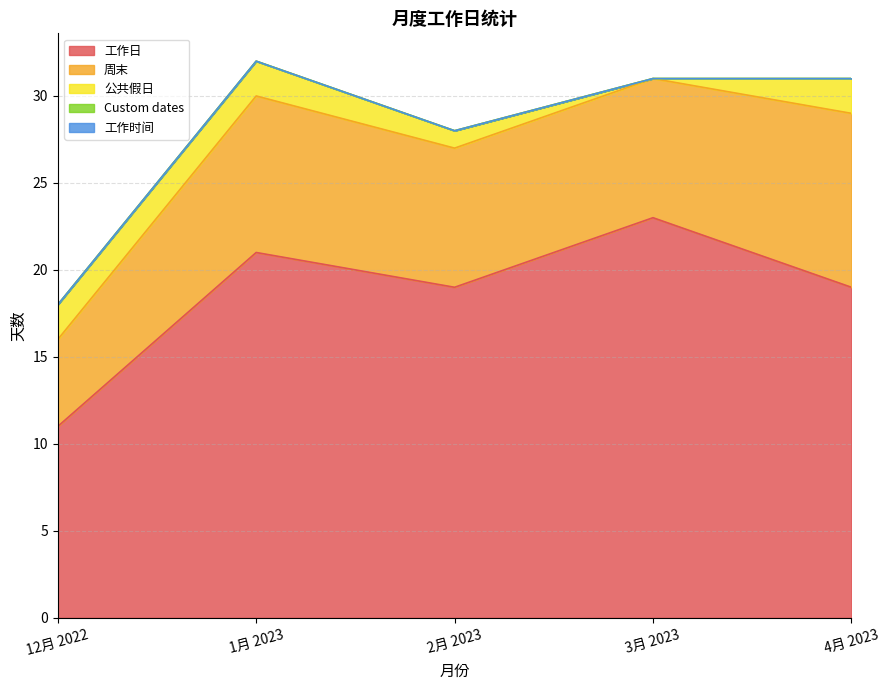

Does the chart display data point markers on the line(s)?

No